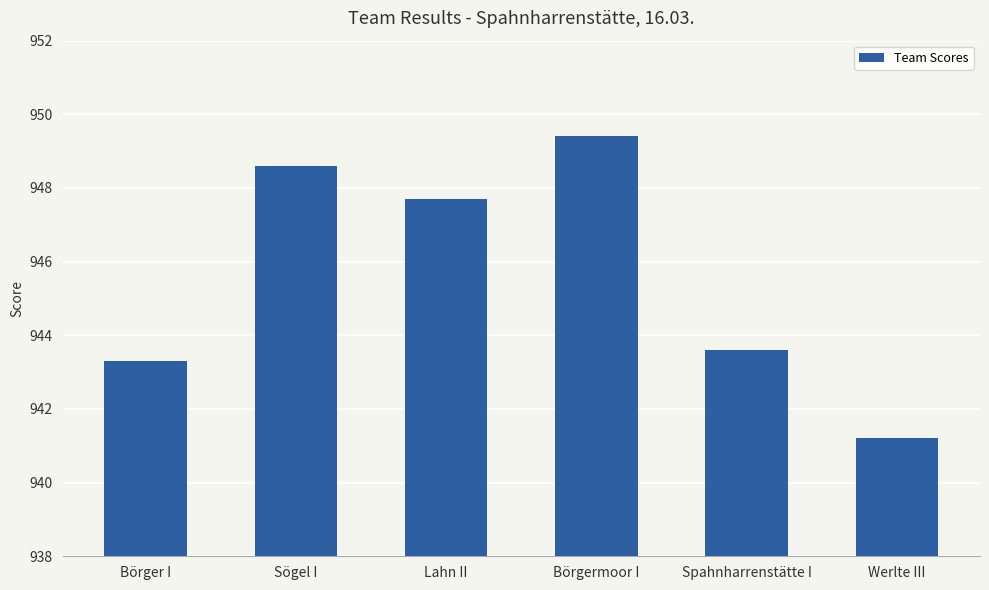

What is the smallest value displayed?

941.2